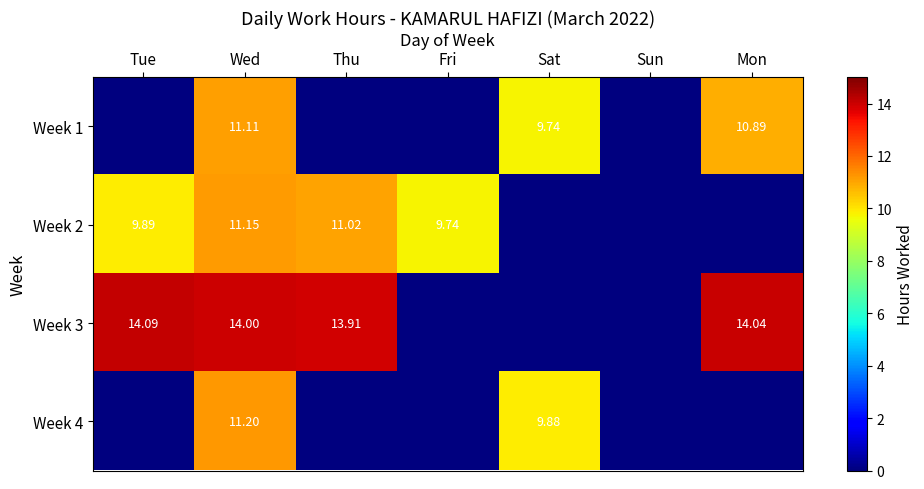

Between Tue and Fri, which is larger?

Tue